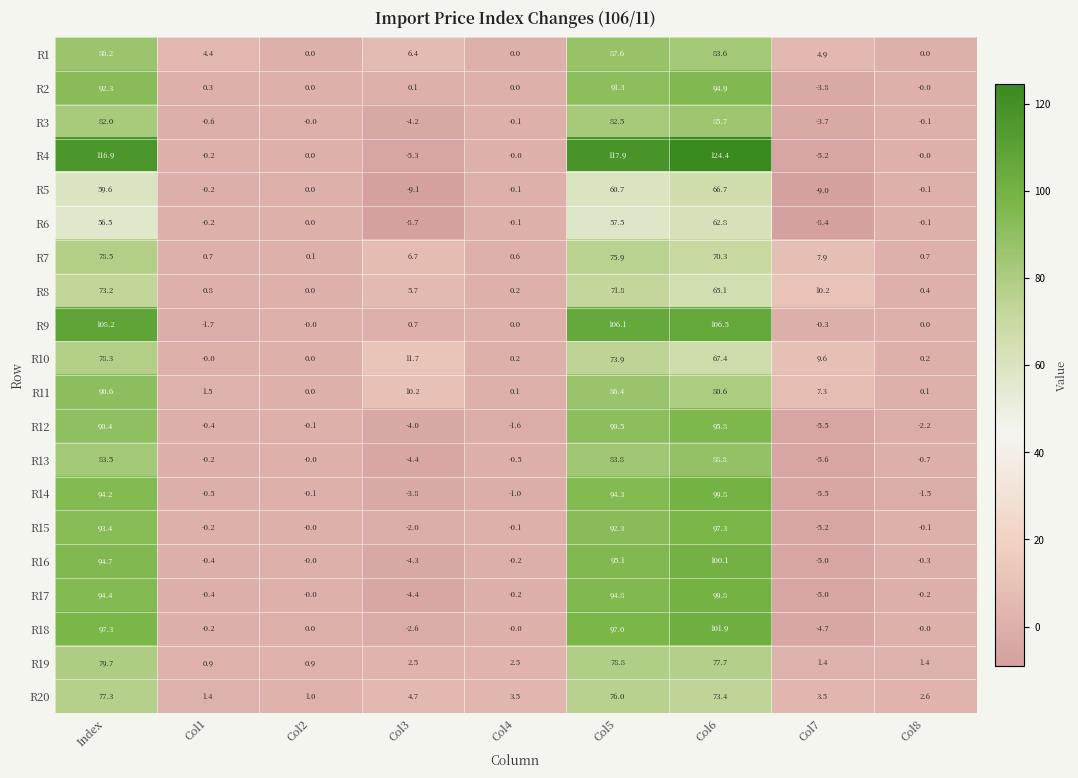

Read the R5 value at Index.

59.6